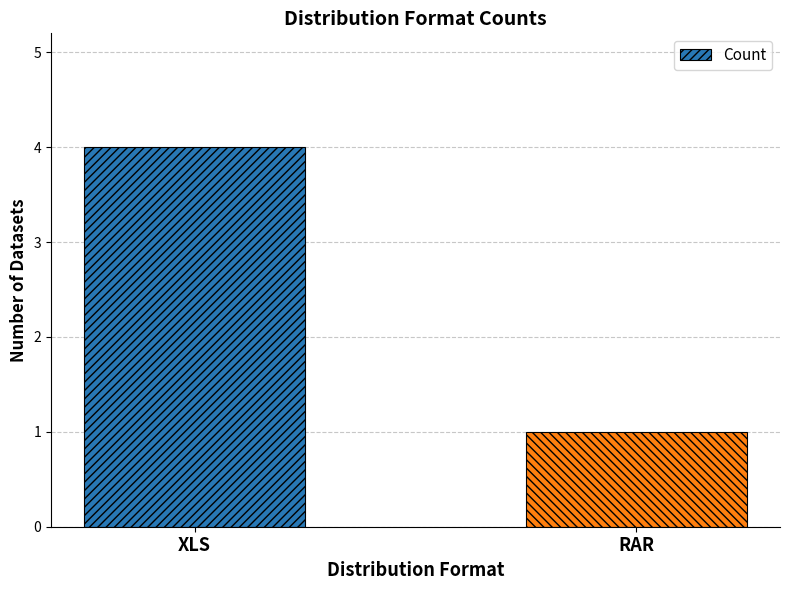

Reading left to right, transcribe all the data shown in this chart.

4	1